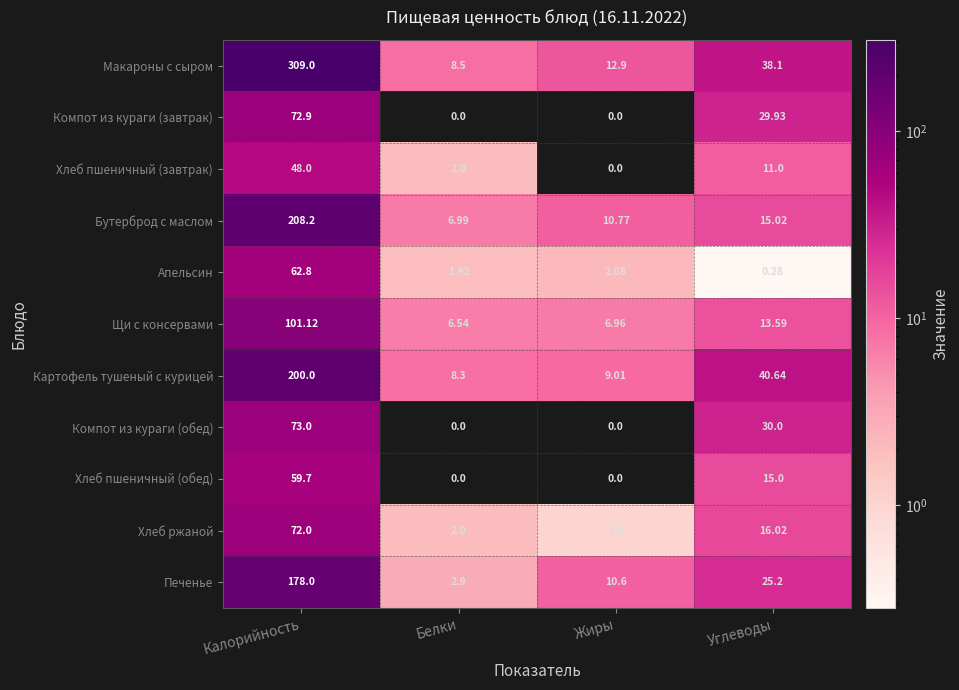

Is the value of Хлеб пшеничный (завтрак) at Жиры greater than the value of Бутерброд с маслом at Белки?

No